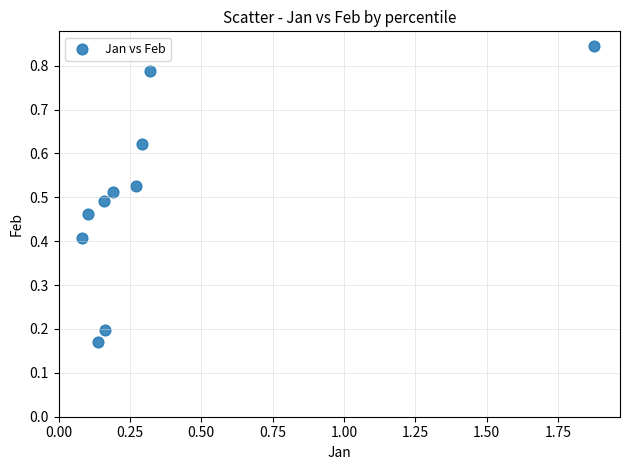

What is the range of X values (max minus min)?

1.8